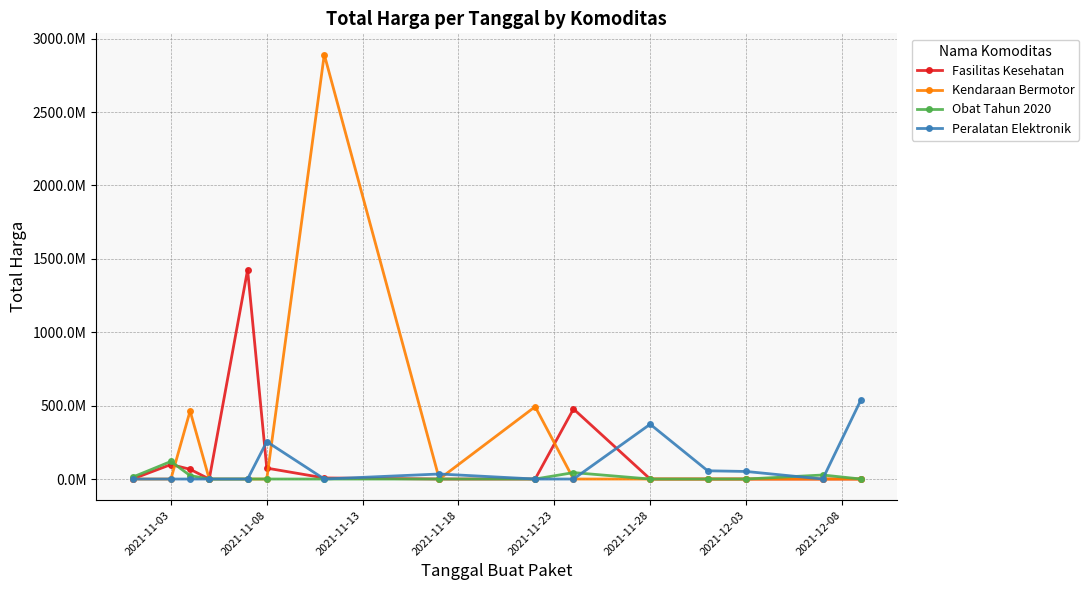

How many times do Peralatan Elektronik and Fasilitas Kesehatan cross each other?

4